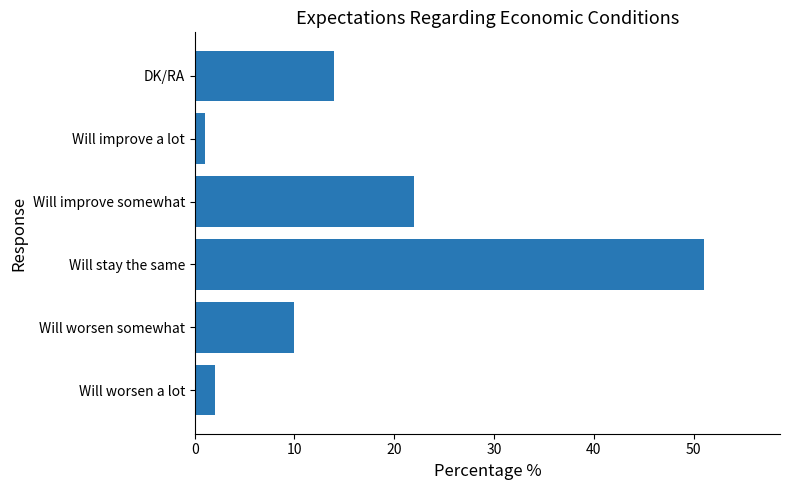

What is the ratio of the value at DK/RA to the value at Will worsen somewhat?

1.4